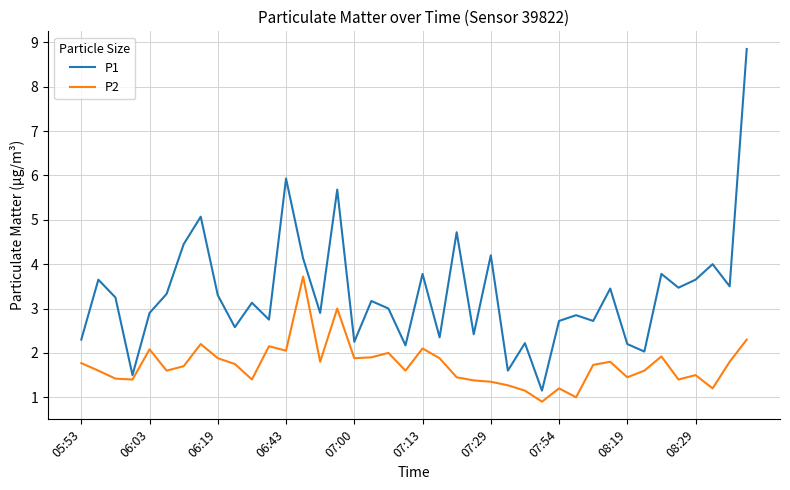

Which series has the largest total across all categories?

P1